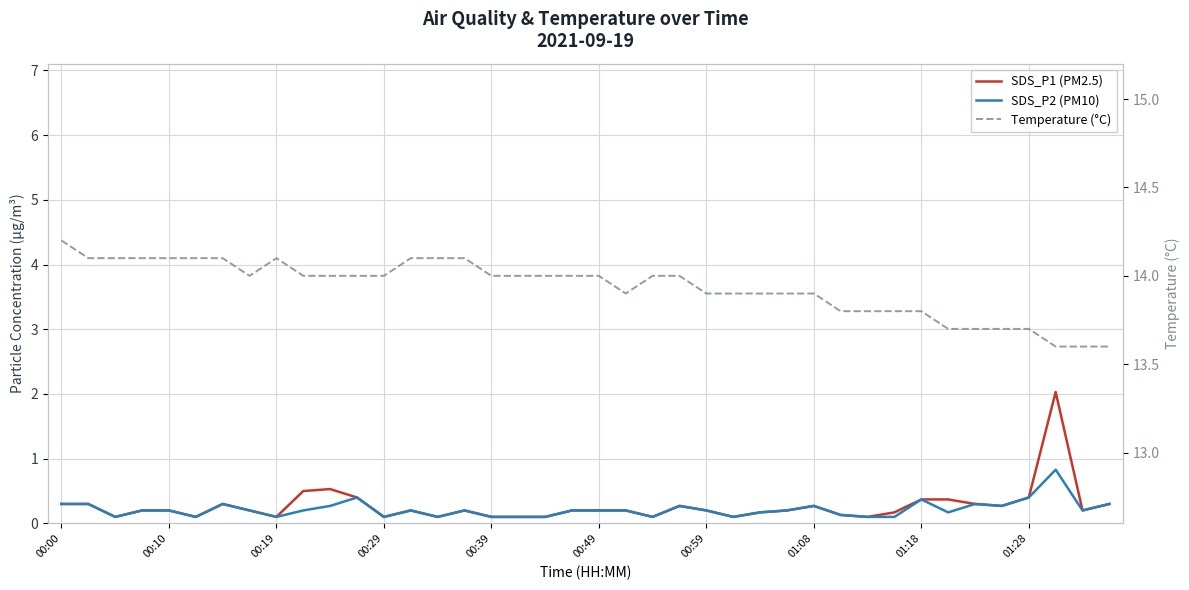

Rank the categories by SDS_P2 (PM10) value from highest to lowest.

37, 11, 36, 32, 00:00, 00:10, 00:59, 34, 39, 10, 23, 28, 35, 00:29, 00:39, 01:08, 01:28, 13, 15, 19, 20, 21, 24, 27, 38, 26, 33, 29, 00:19, 00:49, 01:18, 12, 14, 16, 17, 18, 22, 25, 30, 31